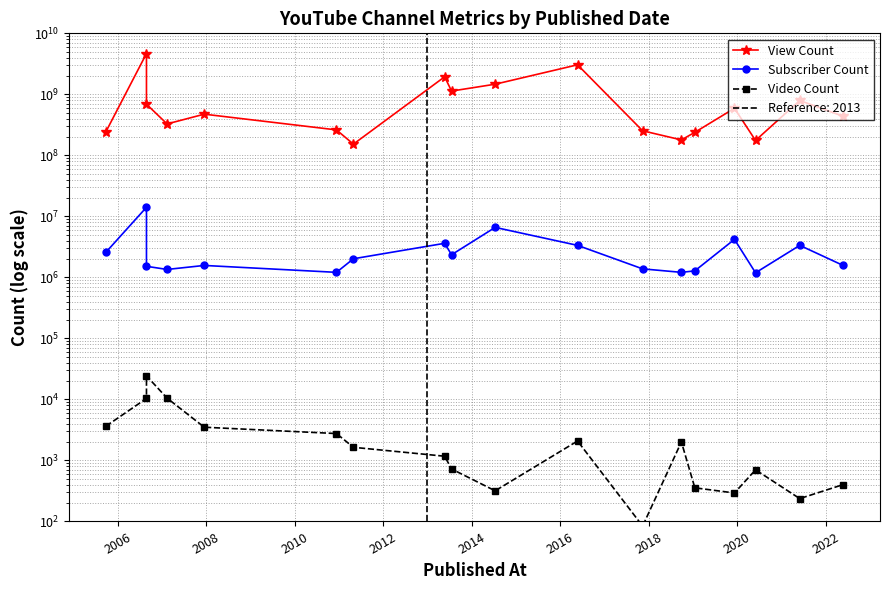

True or false: Subscriber Count and View Count intersect in this chart.

False